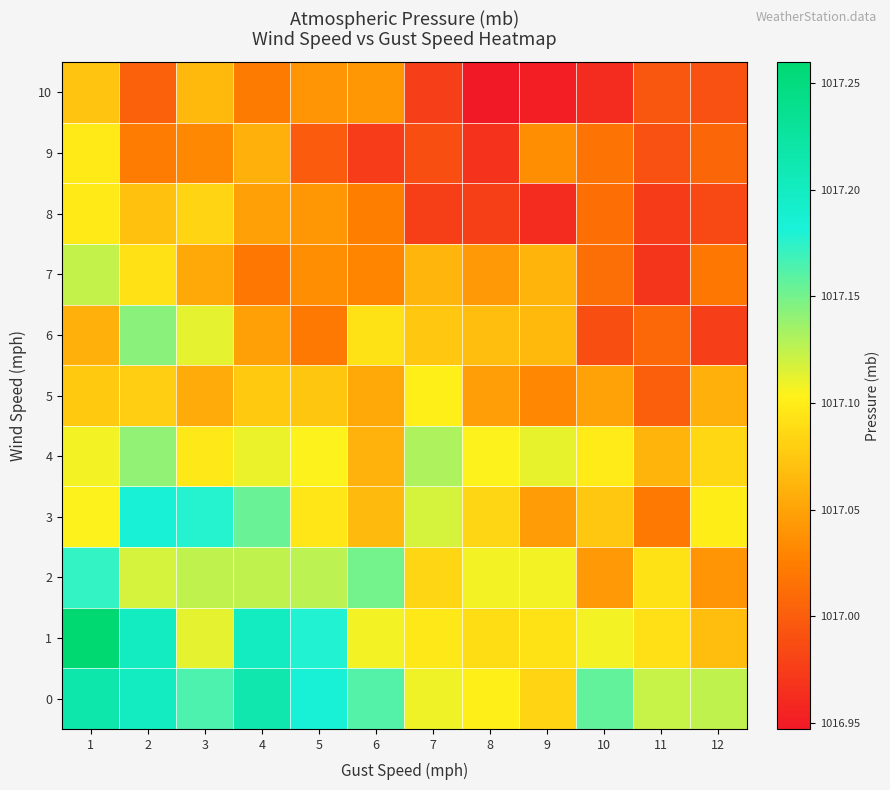

Which has a higher value, 9 or 7?

7